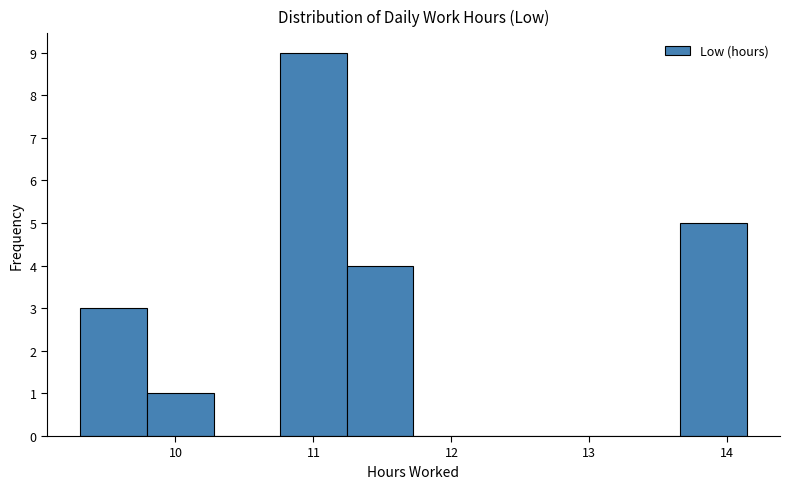

Which range on the x-axis has the tallest bar?

10.8 to 11.2